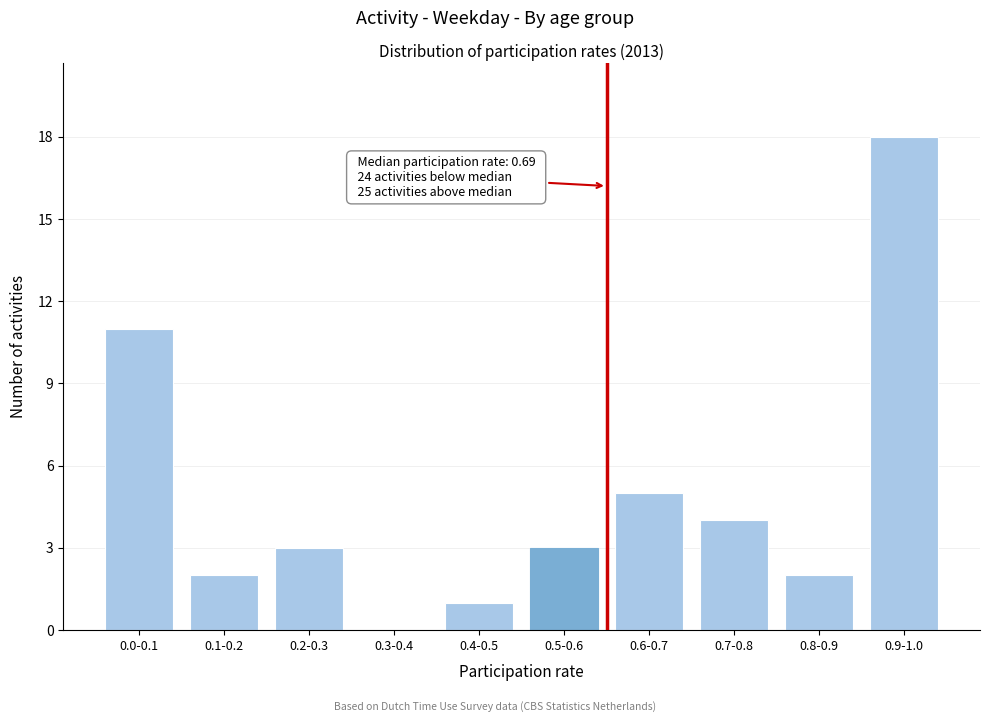

Reading right to left, what are all the values shown in this chart?

0.9-1.0=18	0.8-0.9=2	0.7-0.8=4	0.6-0.7=5	0.5-0.6=3	0.4-0.5=1	0.3-0.4=0	0.2-0.3=3	0.1-0.2=2	0.0-0.1=11